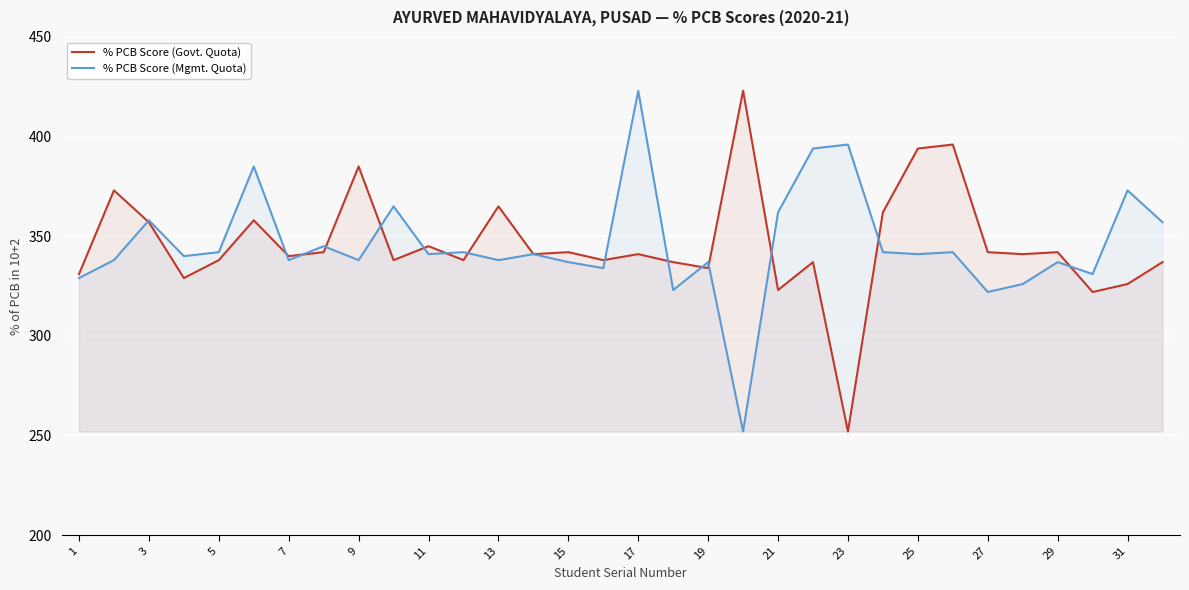

At 19, list the series in order from largest to smallest.

% PCB Score (Mgmt. Quota), % PCB Score (Govt. Quota)